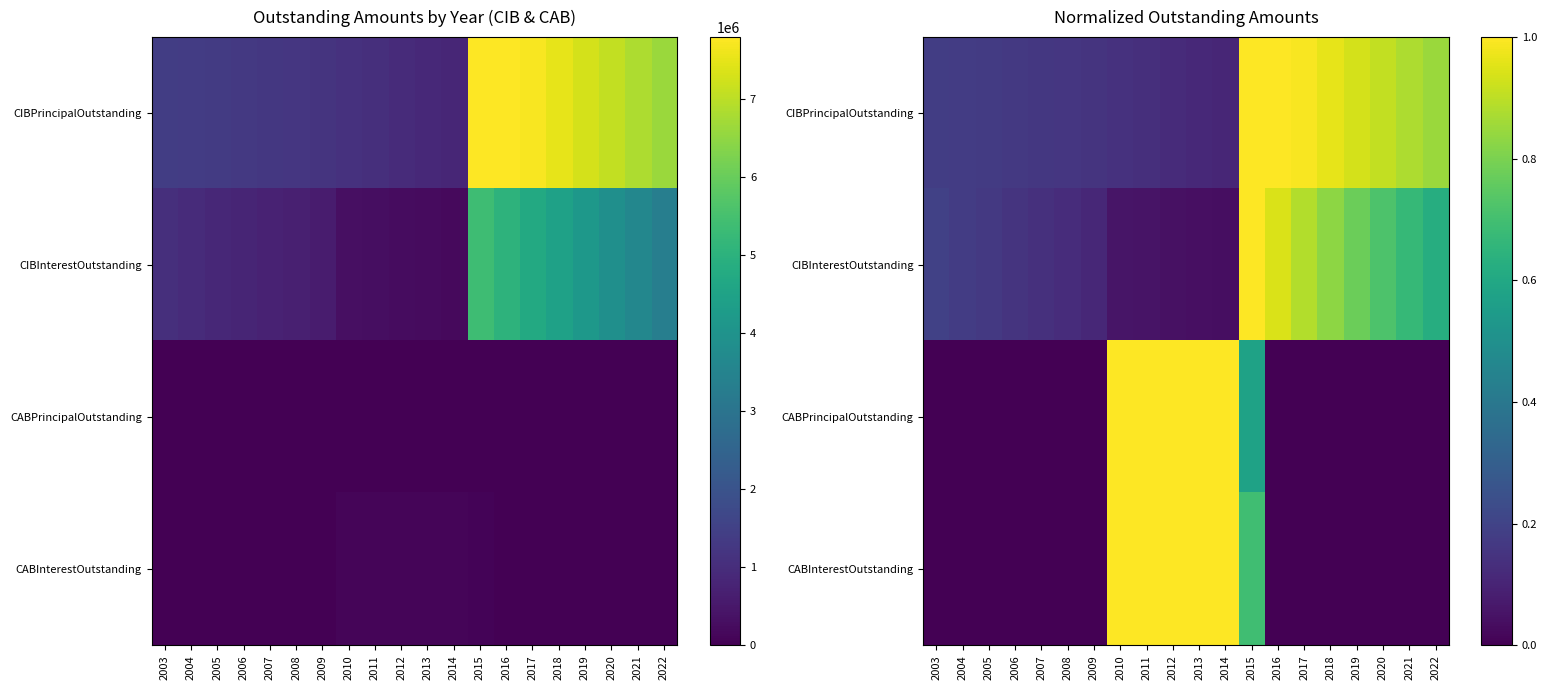

At which label is CABPrincipalOutstanding closest to 0?

2003